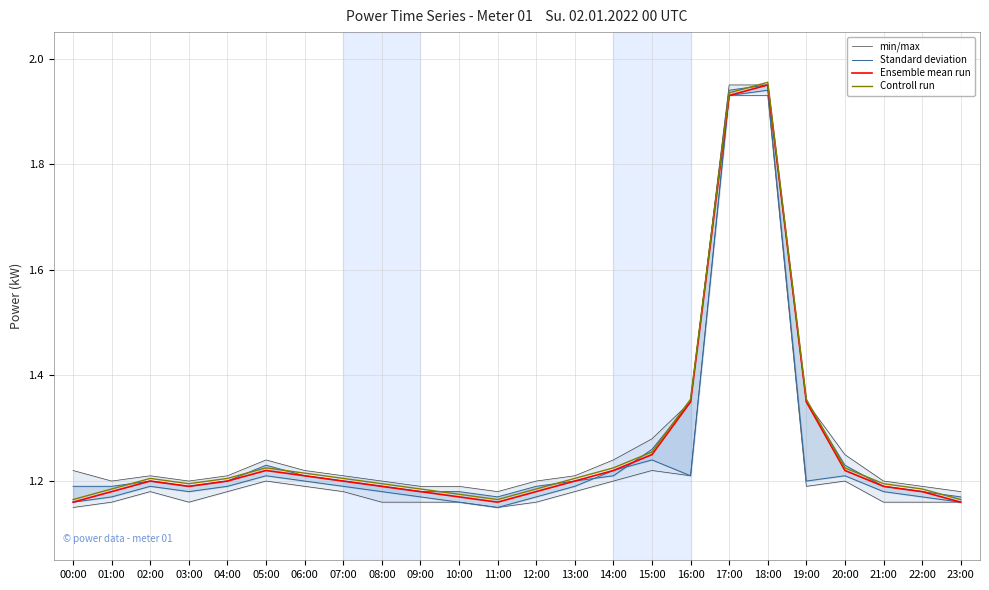

What is the total value across all series at 15:00?

5.0